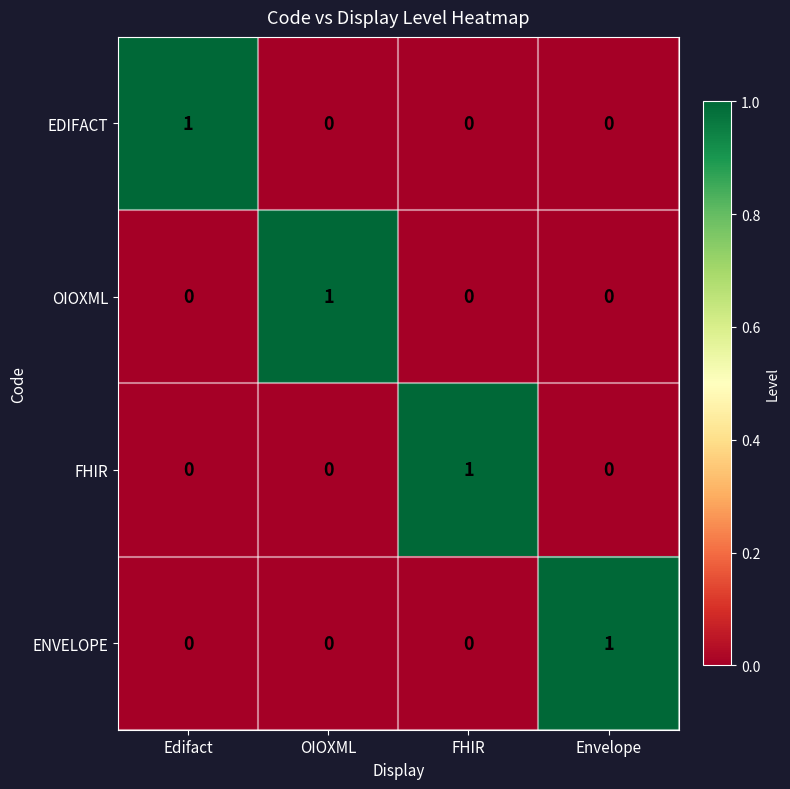

True or false: OIOXML has a value of -1 at Edifact.

False